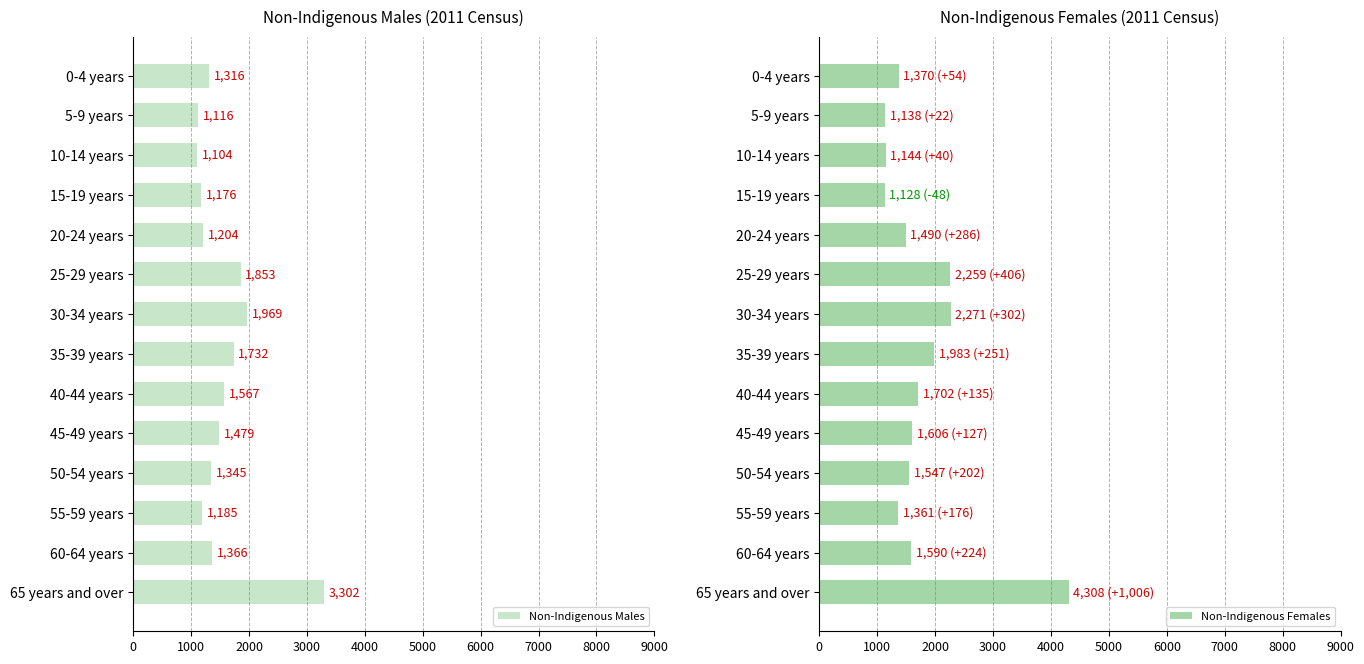

Which category has the highest value in the Non-Indigenous Males series?

65 years and over